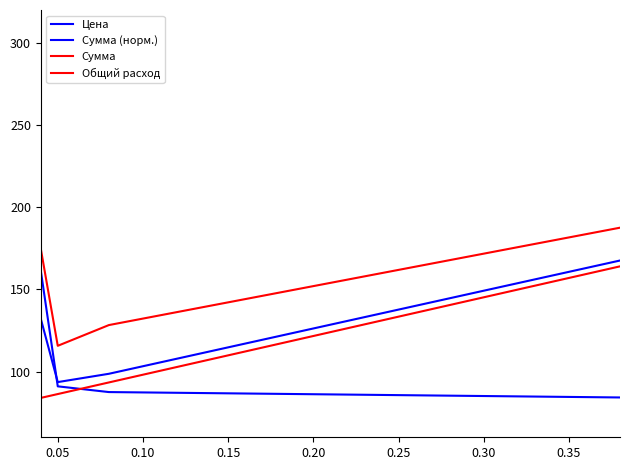

What are all the series names shown in the legend?

Цена, Сумма (норм.), Сумма, Общий расход